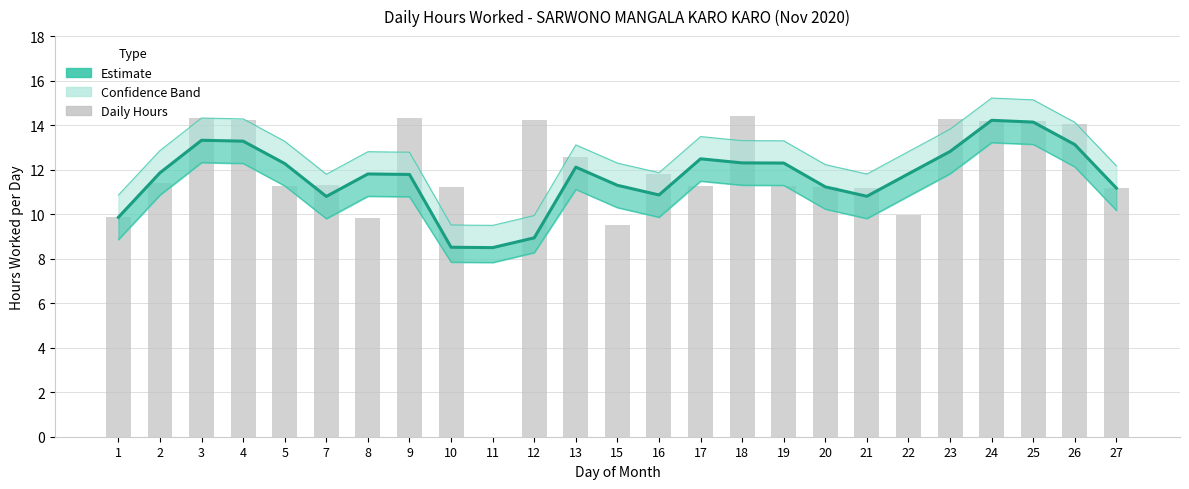

List the labels in order of value, smallest first.

11, 10, 12, 1, 7, 21, 16, 27, 20, 15, 9, 8, 22, 2, 13, 5, 19, 18, 17, 23, 26, 4, 3, 25, 24